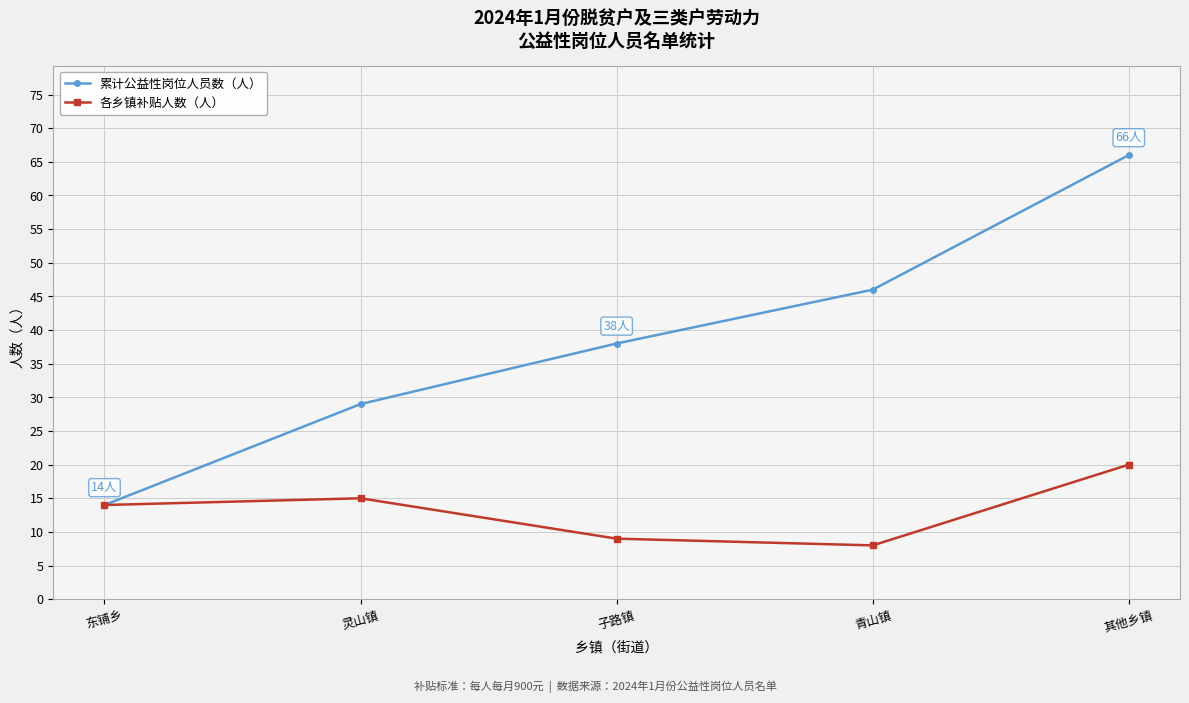

Reading left to right, transcribe all the data shown in this chart.

累计公益性岗位人员数（人）: 东铺乡=14	灵山镇=29	子路镇=38	青山镇=46	其他乡镇=66
各乡镇补贴人数（人）: 东铺乡=14	灵山镇=15	子路镇=9	青山镇=8	其他乡镇=20